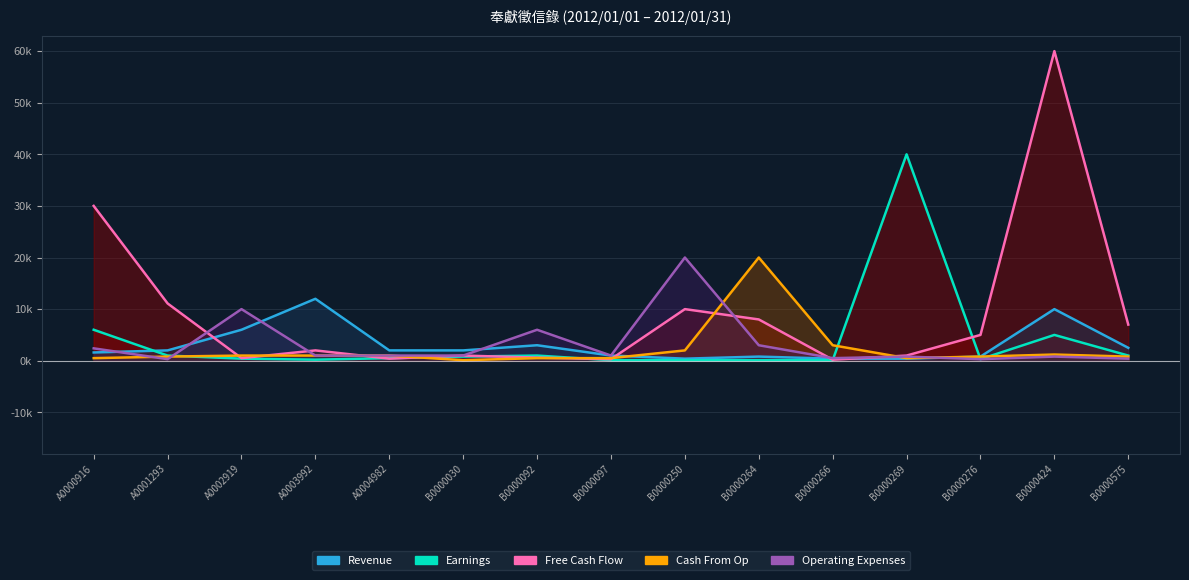

What position from the left is B0000250?

9